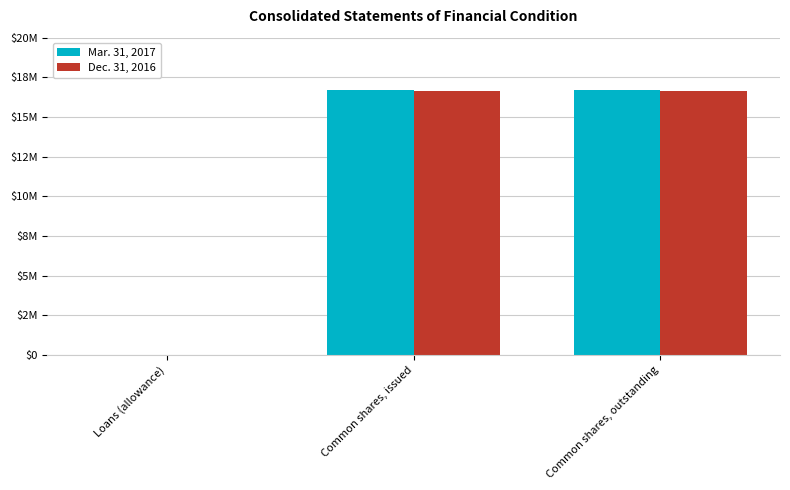

Are the bars horizontal?

No